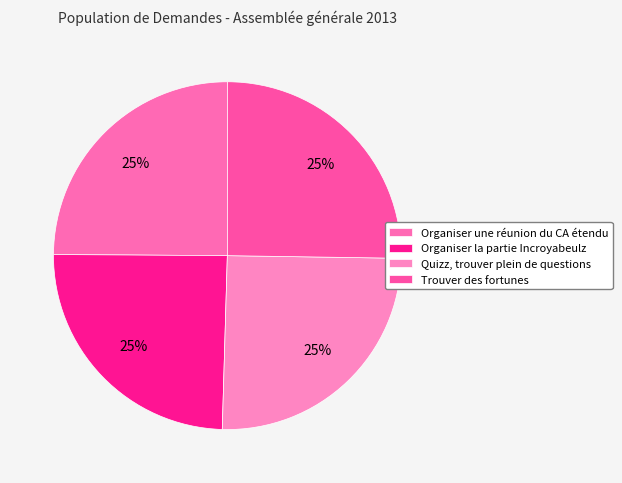

Is there a majority slice in this chart?

No